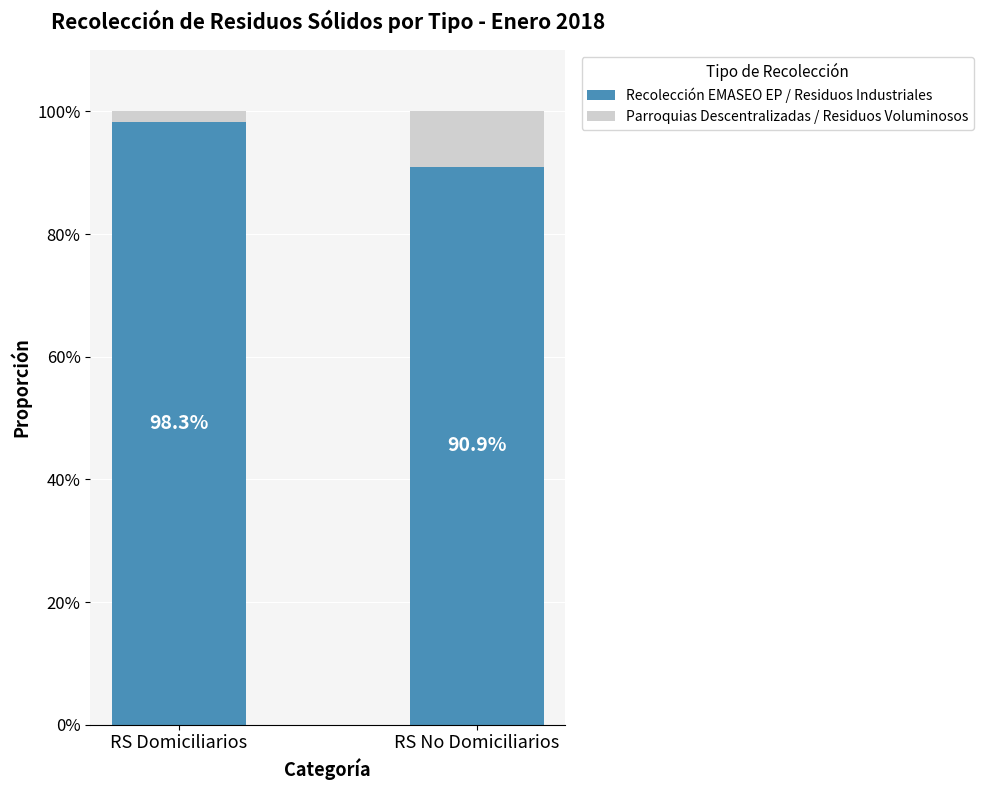

What is the sum of the Recolección EMASEO EP / Residuos Industriales values at RS Domiciliarios and RS No Domiciliarios?

189.2